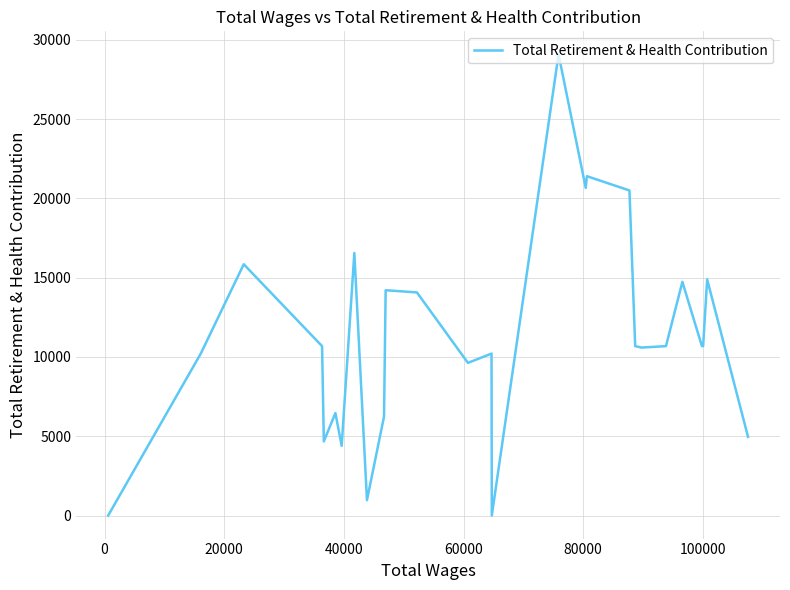

The chart shows a value of 15920 at 23. True or false?

False